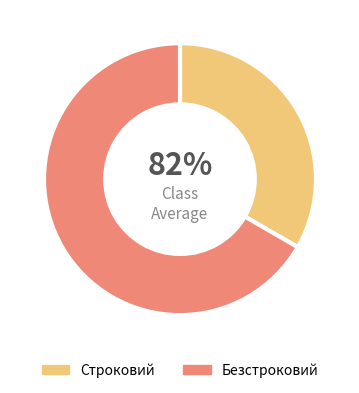

Count the number of slices in the pie.

2